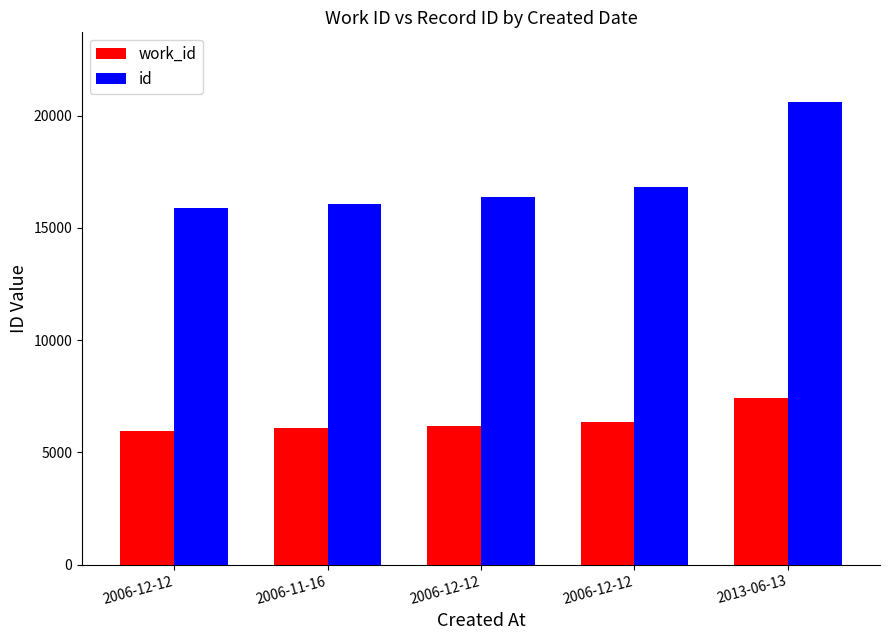

At which label is work_id closest to 6696?

2006-12-12